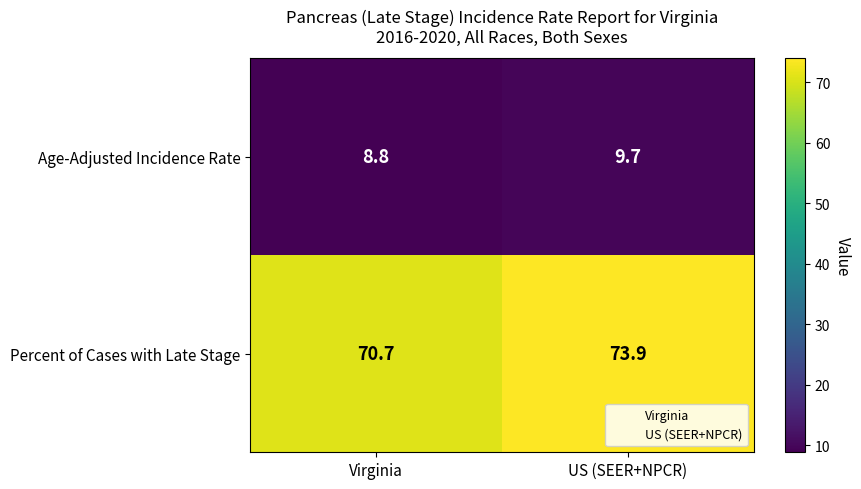

At which category does the chart reach its minimum across all series?

Virginia